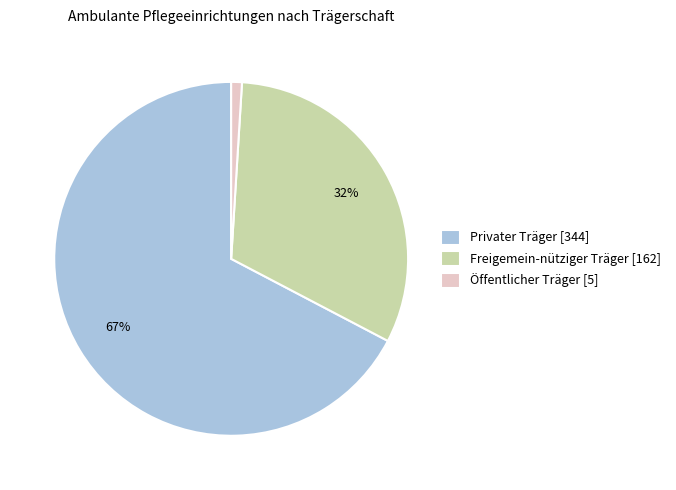

What percentage is the Öffentlicher Träger slice, to the nearest percent?

1%